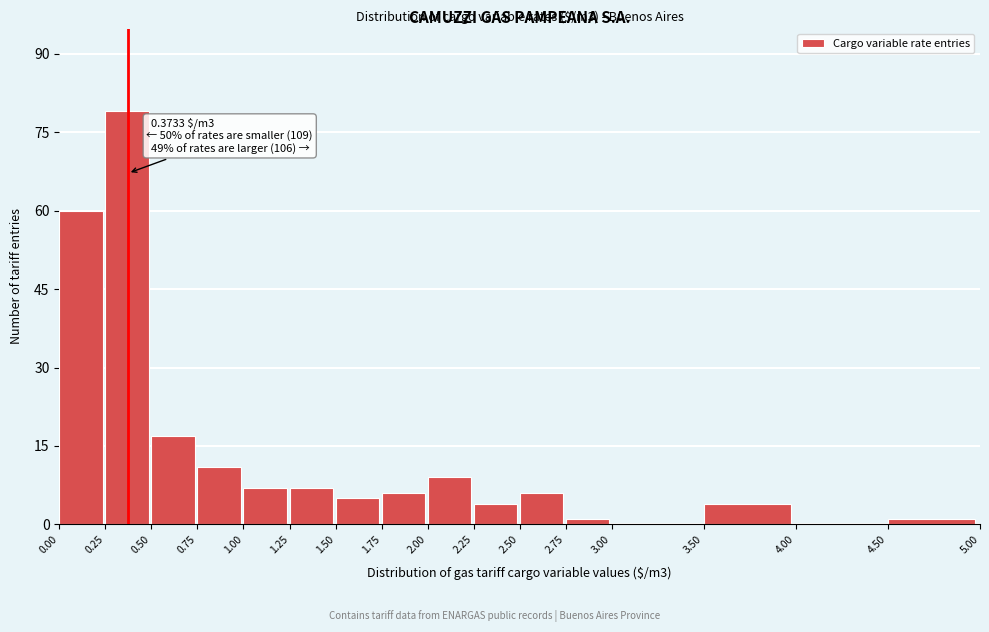

Which range on the x-axis has the tallest bar?

0.25 to 0.50